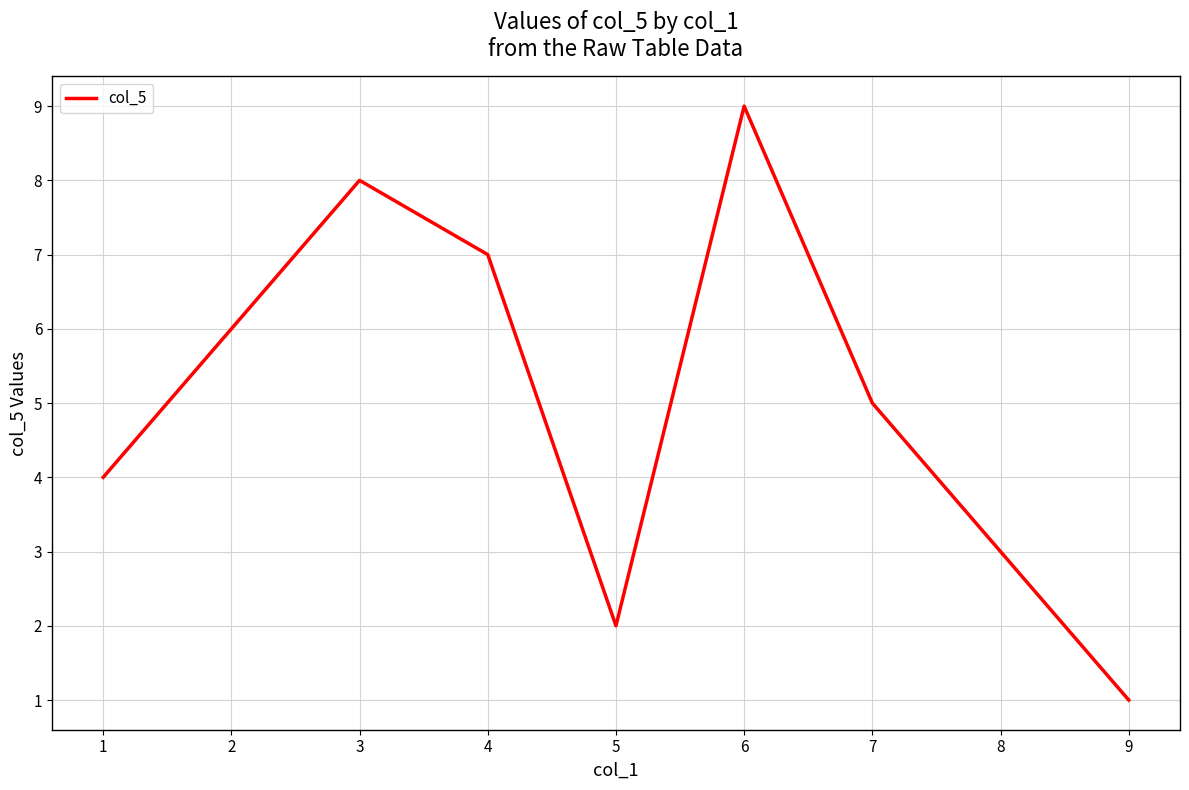

What is the value of the 1st point from the left?

4